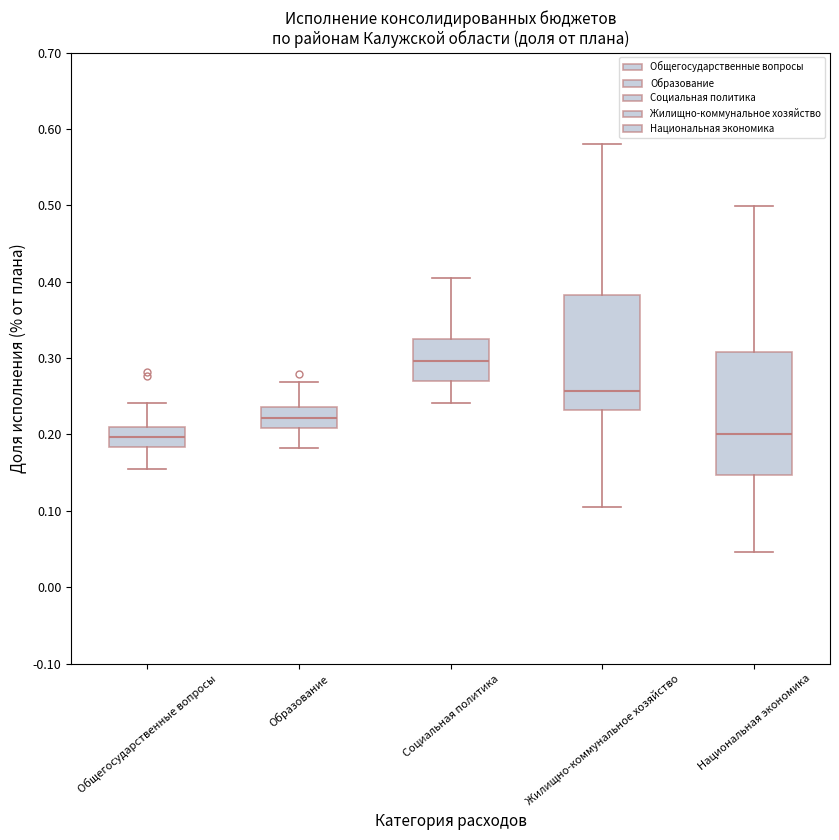

Where does the upper whisker of the box for Жилищно-коммунальное хозяйство end on the y-axis? The values are not printed on the chart, so give them approximately, as read against the axis.

0.58